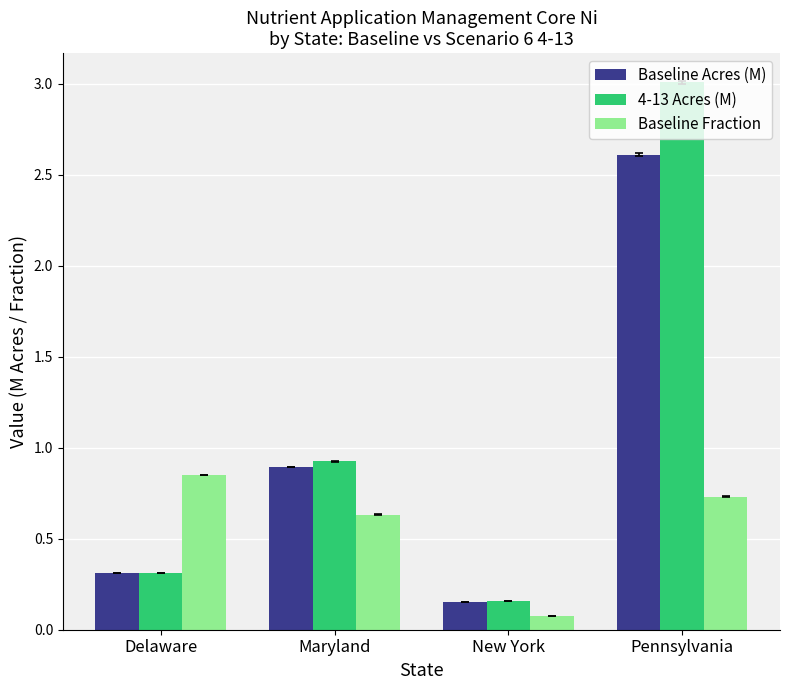

What is the difference between the second highest and minimum values in the Baseline Acres (M) series?

0.7